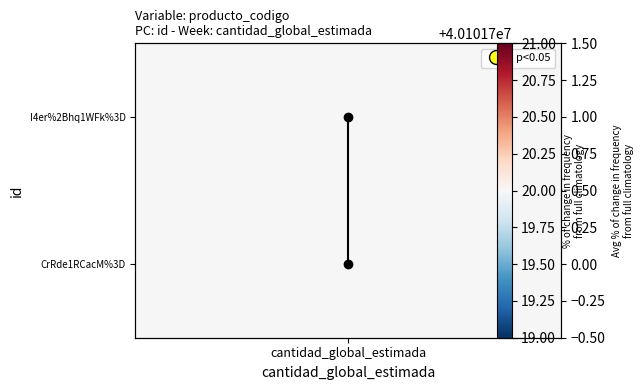

What is the difference between the maximum and minimum values?

1